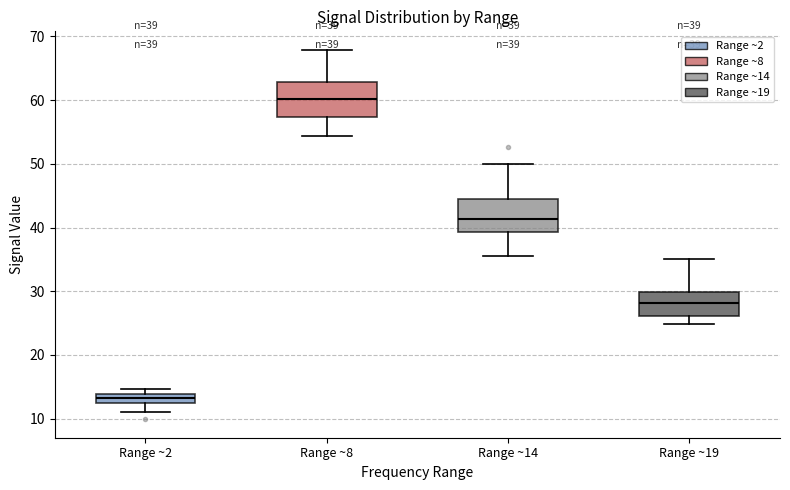

Which box has the lowest median line?

Range ~2